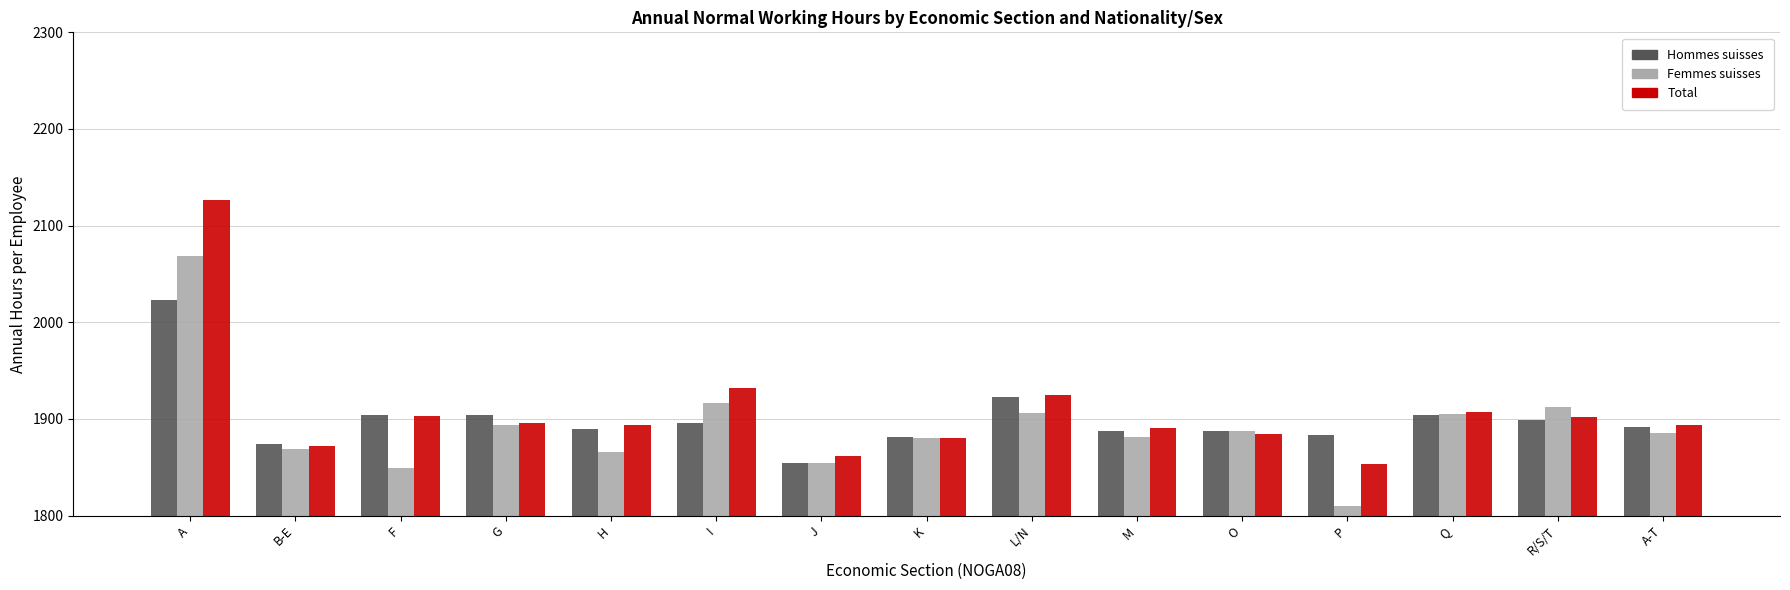

What is the minimum value for Femmes suisses?

1809.8